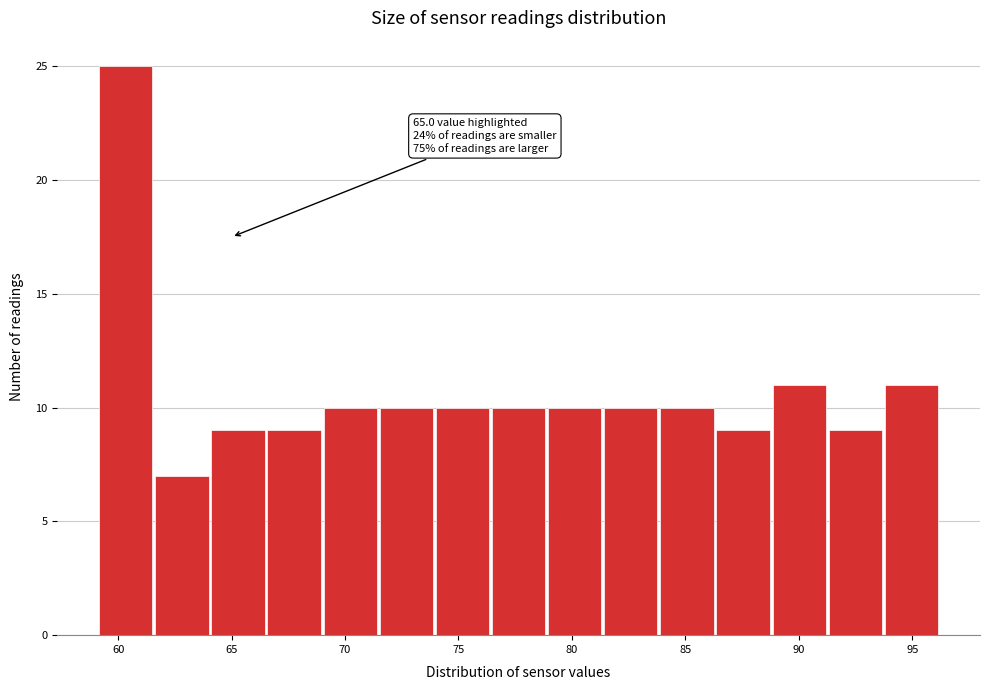

Which range on the x-axis has the tallest bar?

59.0 to 61.5